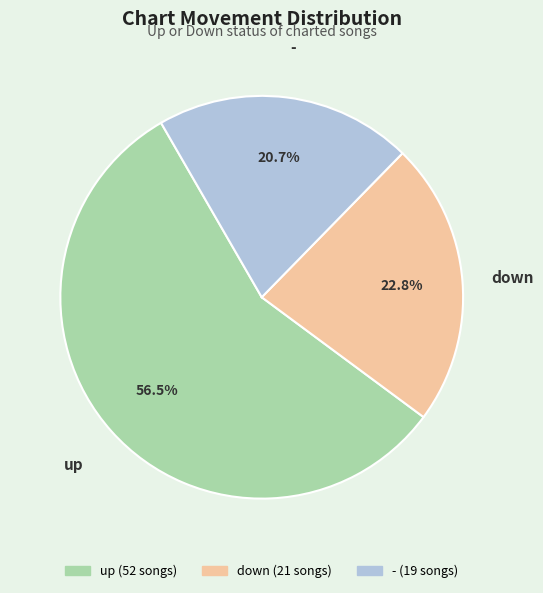

Rank the categories by value from highest to lowest.

up, down, -